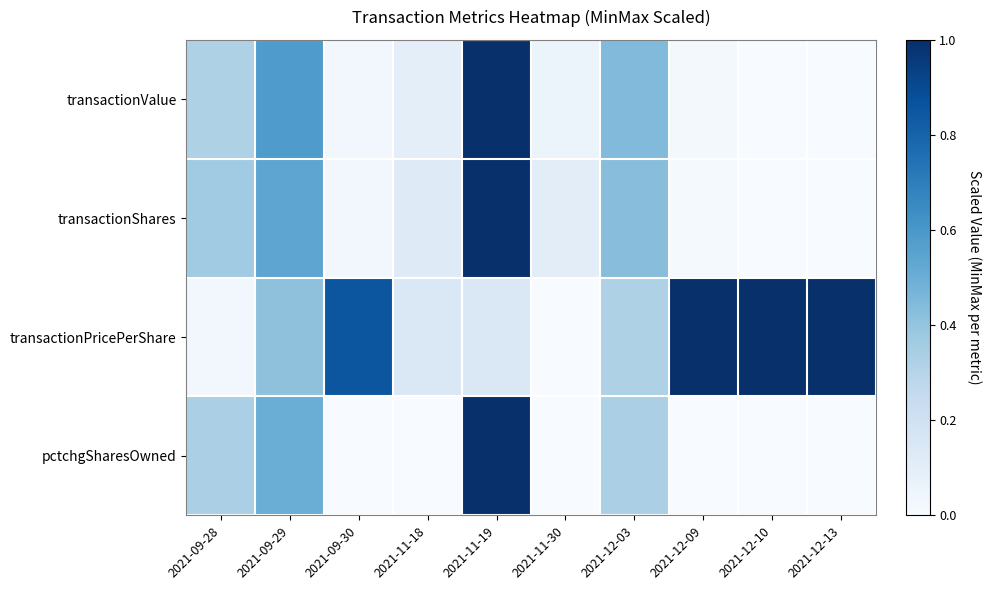

What is the difference between the highest and lowest values at 2021-11-19?

0.9